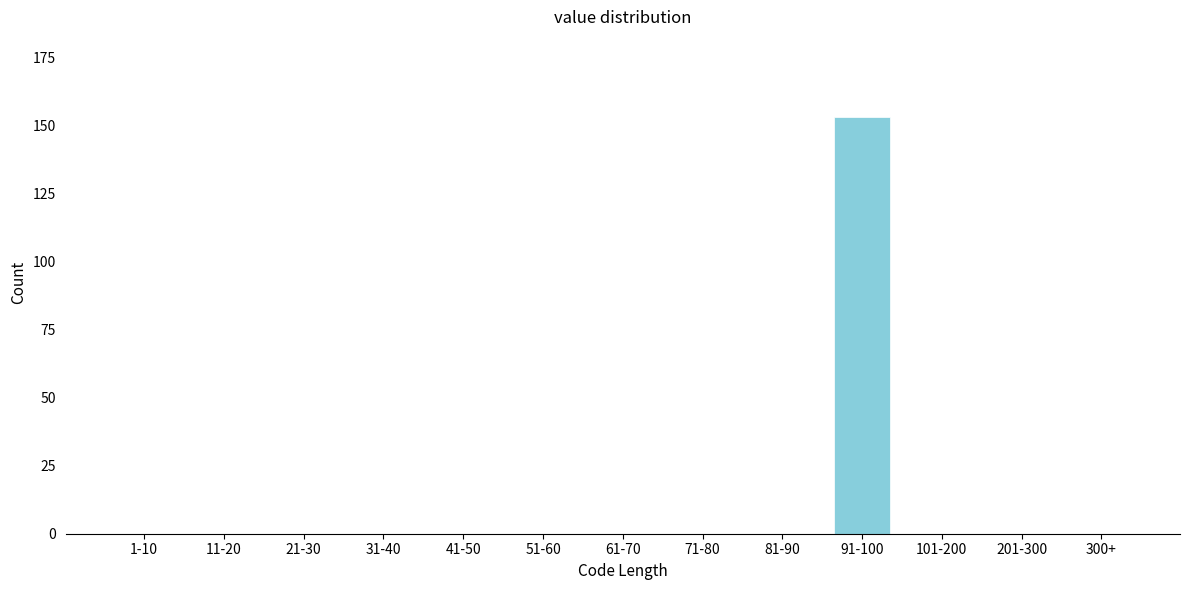

Reading left to right, list all the values displayed in this chart.

1-10=0	11-20=0	21-30=0	31-40=0	41-50=0	51-60=0	61-70=0	71-80=0	81-90=0	91-100=153	101-200=0	201-300=0	300+=0